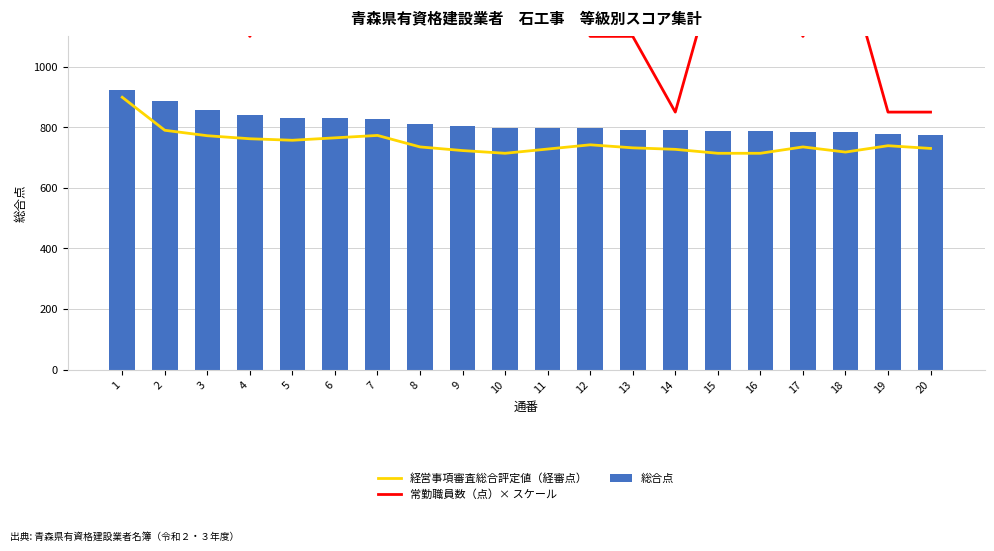

Reading left to right, extract all data points from this chart.

経営事項審査総合評定値（経審点）: 899	790	772	762	757	765	773	735	723	714	728	742	732	727	714	714	735	718	739	730
常勤職員数（点）× スケール: 1350	1350	1350	1100	1350	1350	1350	1350	1350	1350	1350	1100	1100	850	1350	1350	1100	1350	850	850
総合点: 924	885	857	842	832	830	828	810	803	799	798	797	792	792	789	789	785	783	779	775